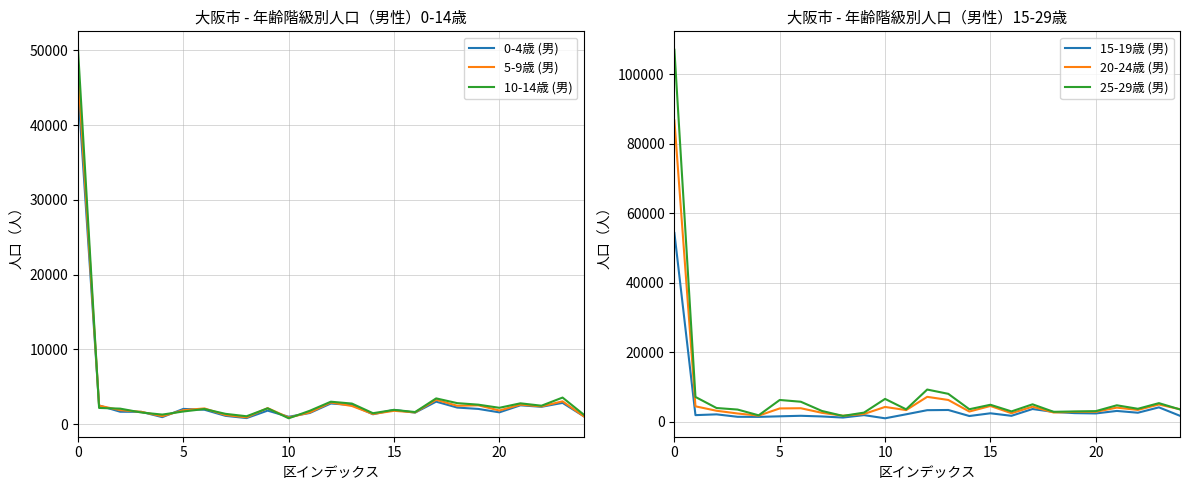

How many lines are shown in the chart?

6